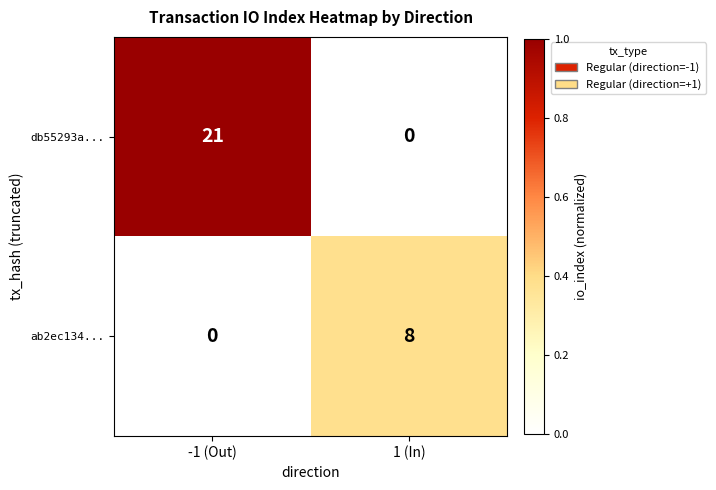

Reading left to right, transcribe all the data shown in this chart.

db55293a...: 21	0
ab2ec134...: 0	8